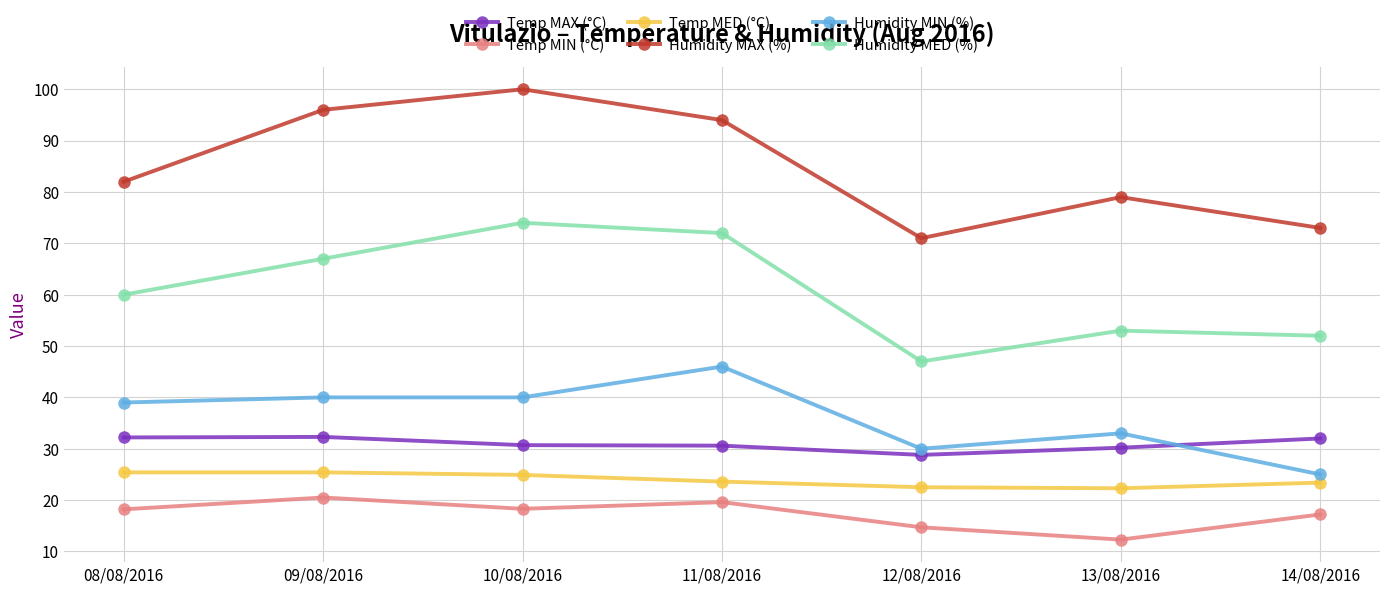

What is the difference between the highest and lowest values at 11/08/2016?

74.4